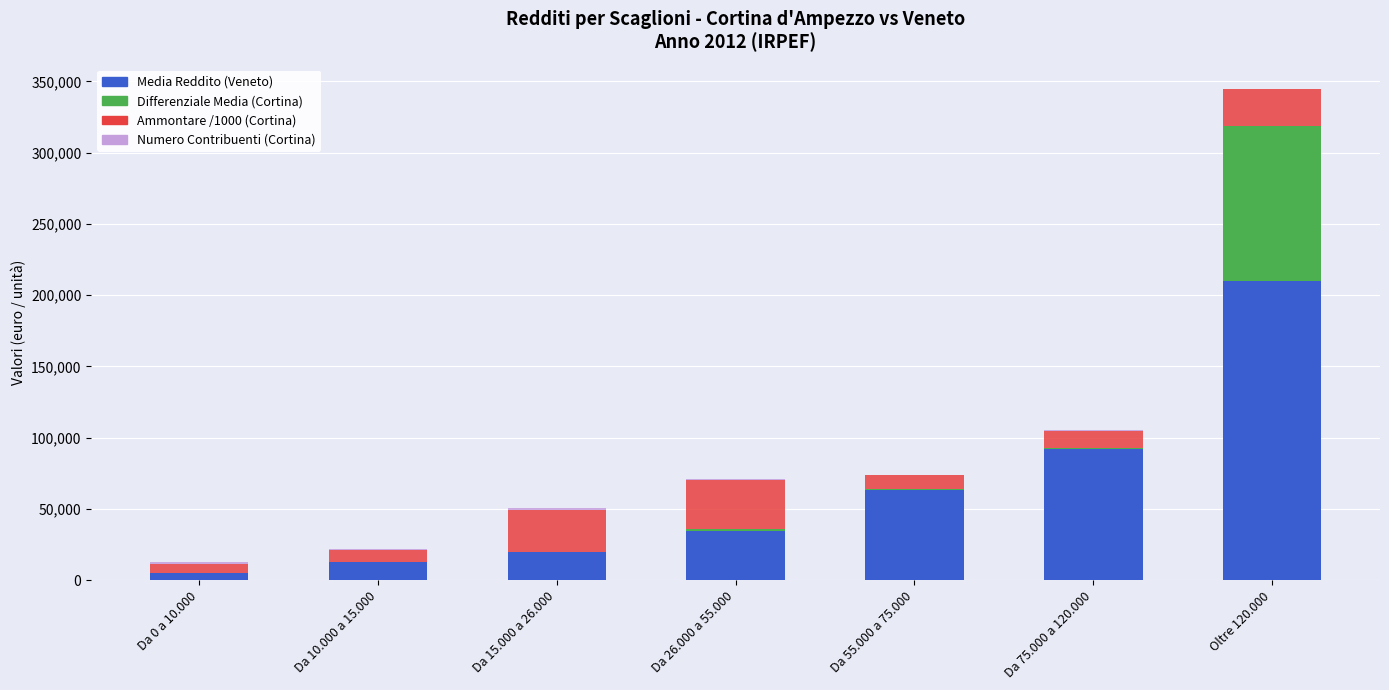

At which label does Media Reddito (Veneto) reach its peak?

Oltre 120.000